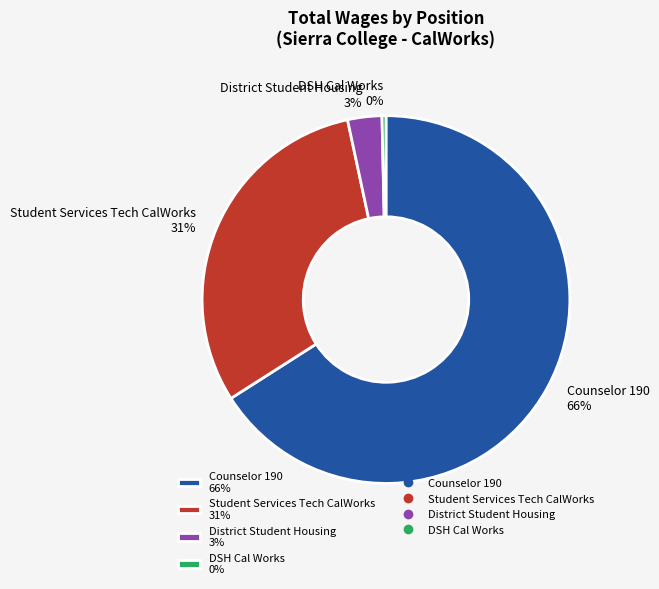

Which slice is the largest?

Counselor 190